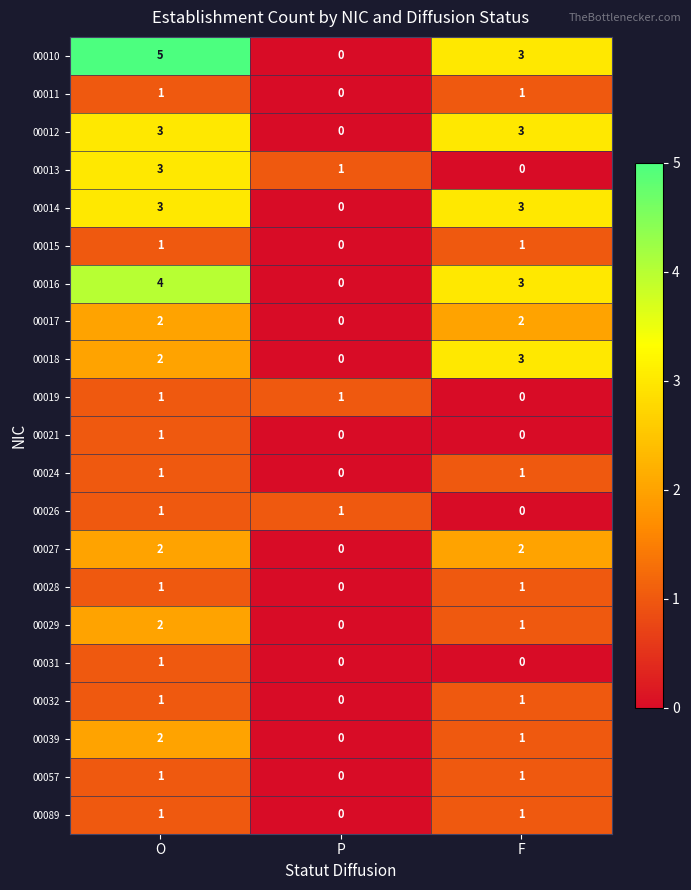

What is the total value across all series at O?

39